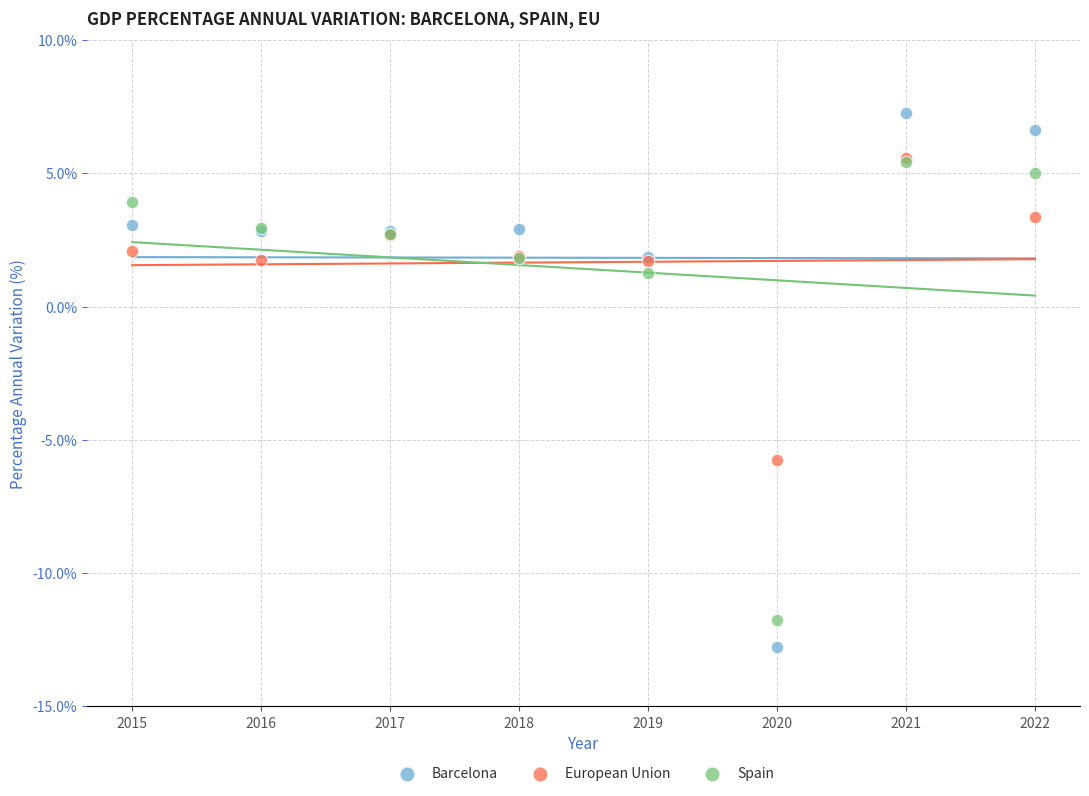

Which series contains the lowest Y value?

Barcelona